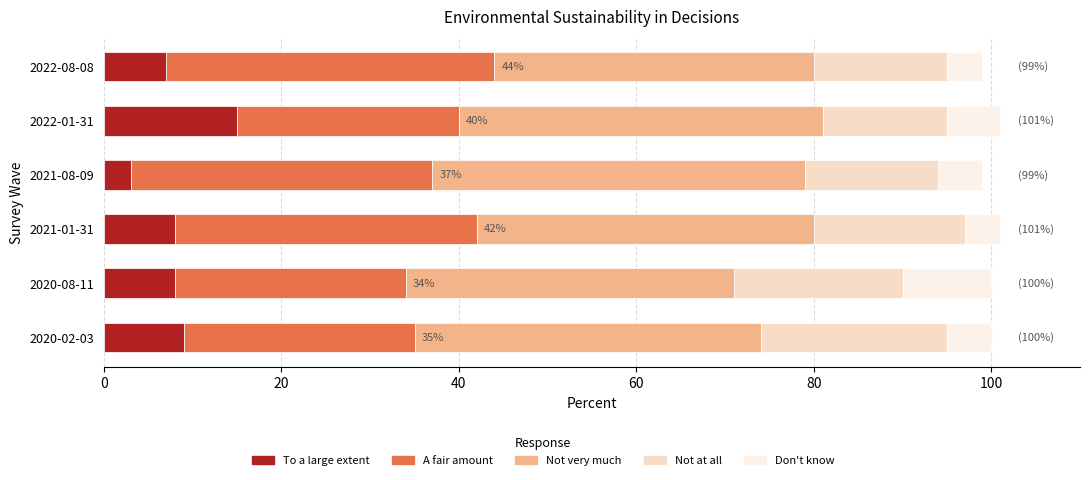

The To a large extent series shows 7.0 at 2022-08-08. True or false?

True